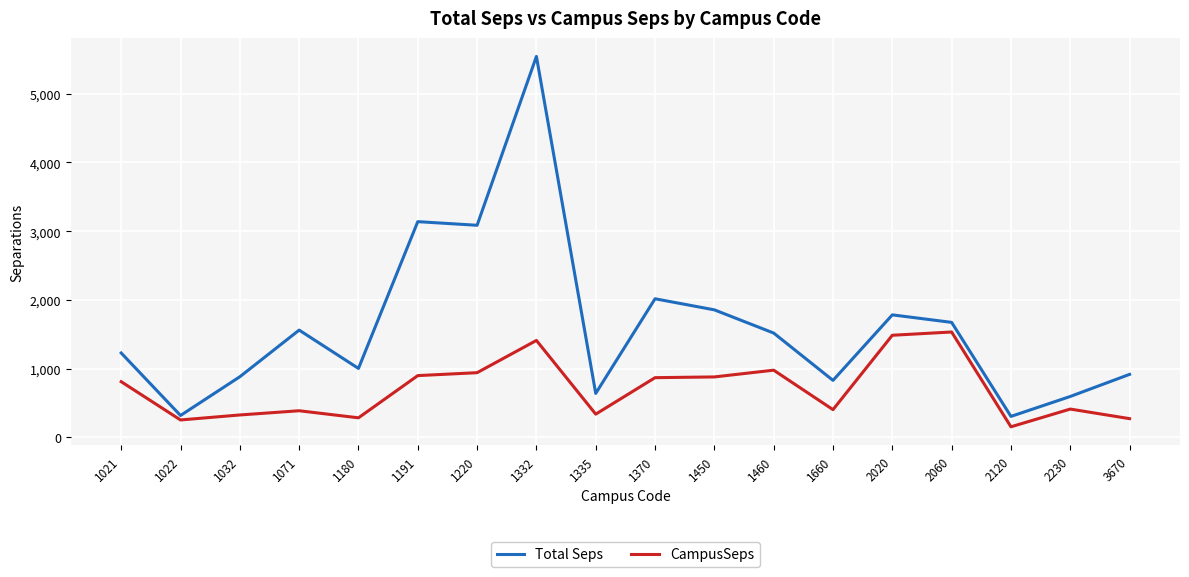

The Total Seps series shows 1673.0 at 2060. True or false?

True